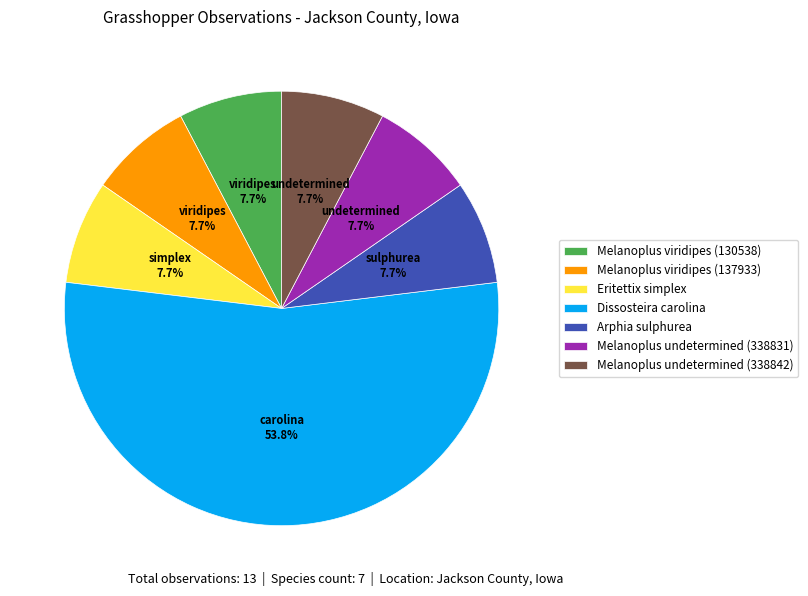

How many segments does this pie chart have?

7